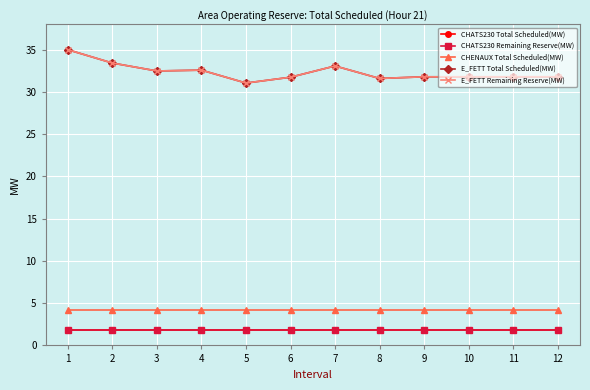

Rank the series by their maximum value, from highest to lowest.

E_FETT Total Scheduled(MW), E_FETT Remaining Reserve(MW), CHENAUX Total Scheduled(MW), CHATS230 Total Scheduled(MW), CHATS230 Remaining Reserve(MW)